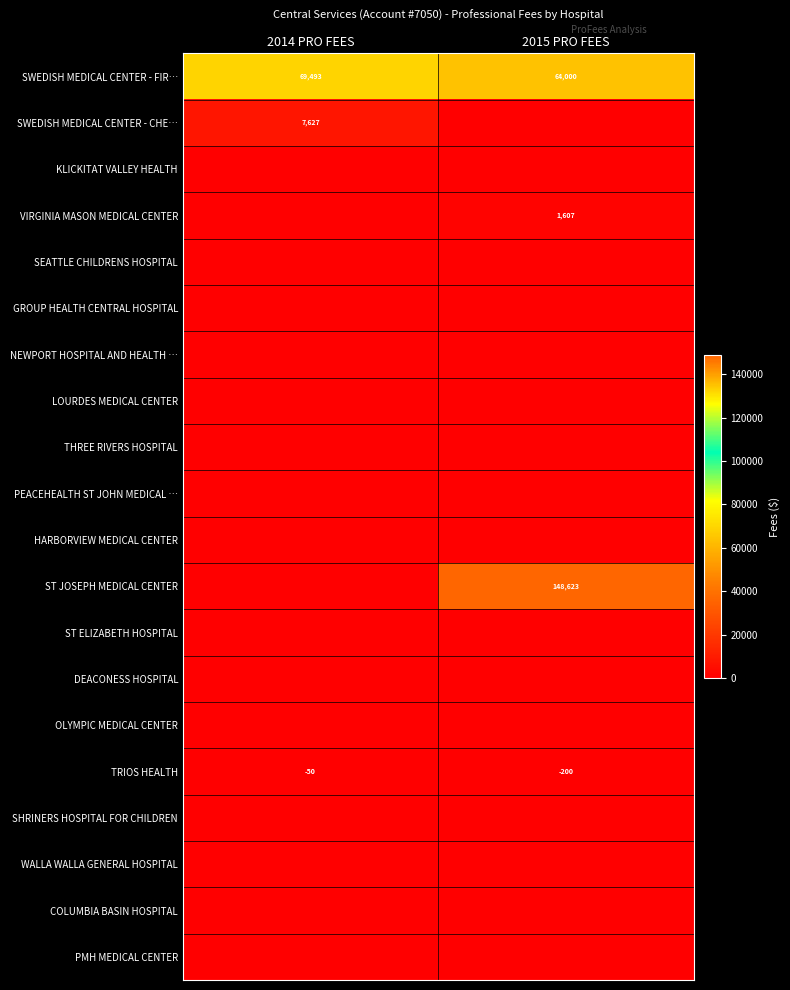

True or false: ST JOSEPH MEDICAL CENTER has a value of 242901 at 2015 PRO FEES.

False